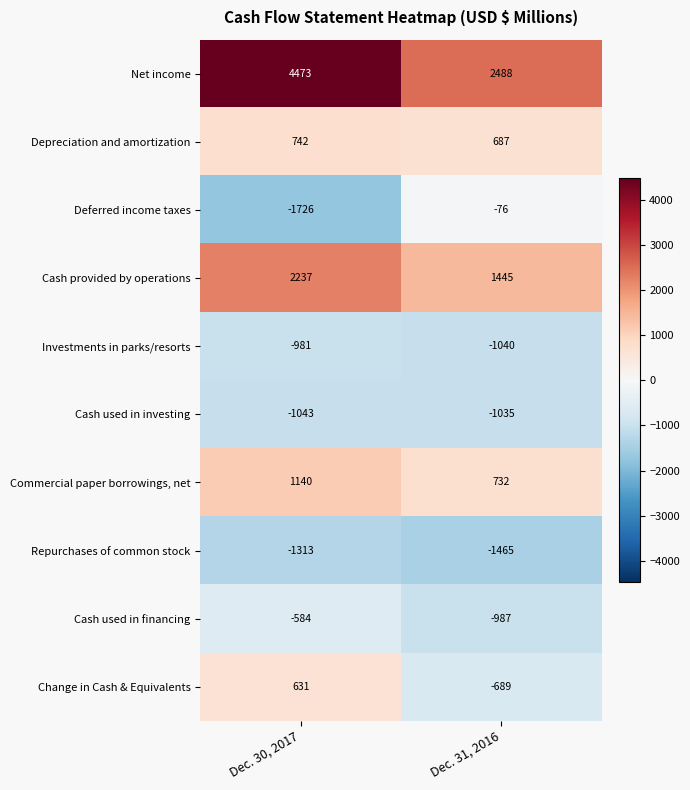

What is the difference between the maximum and minimum values in the Cash used in investing series?

8